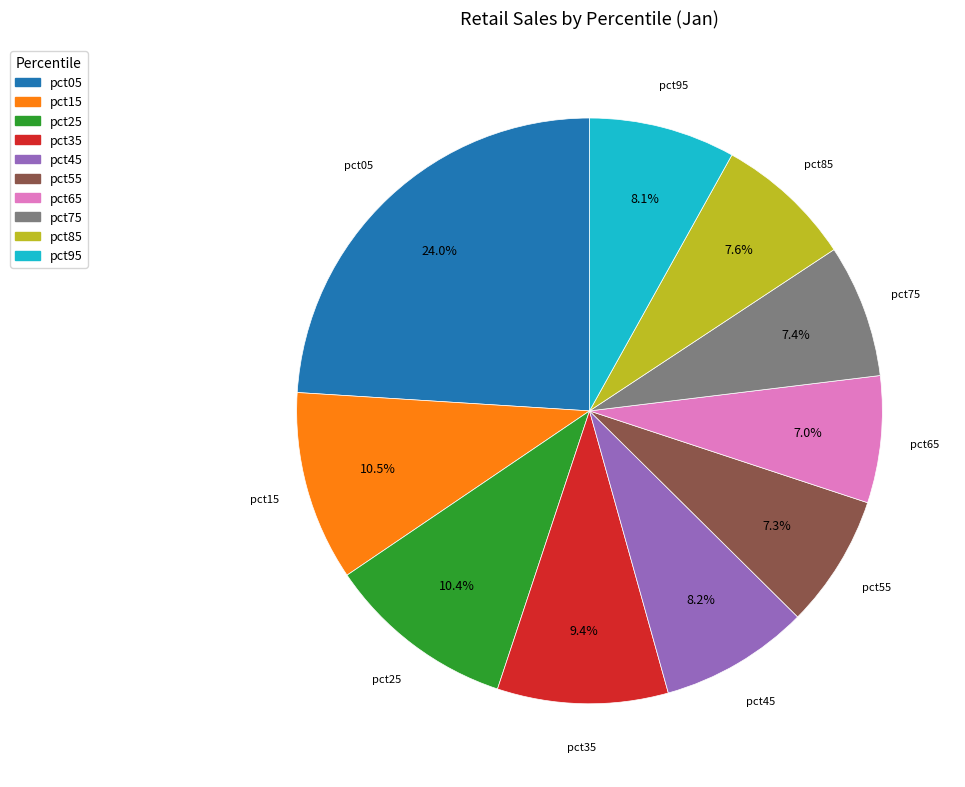

True or false: pct75 accounts for 7% of the total.

True